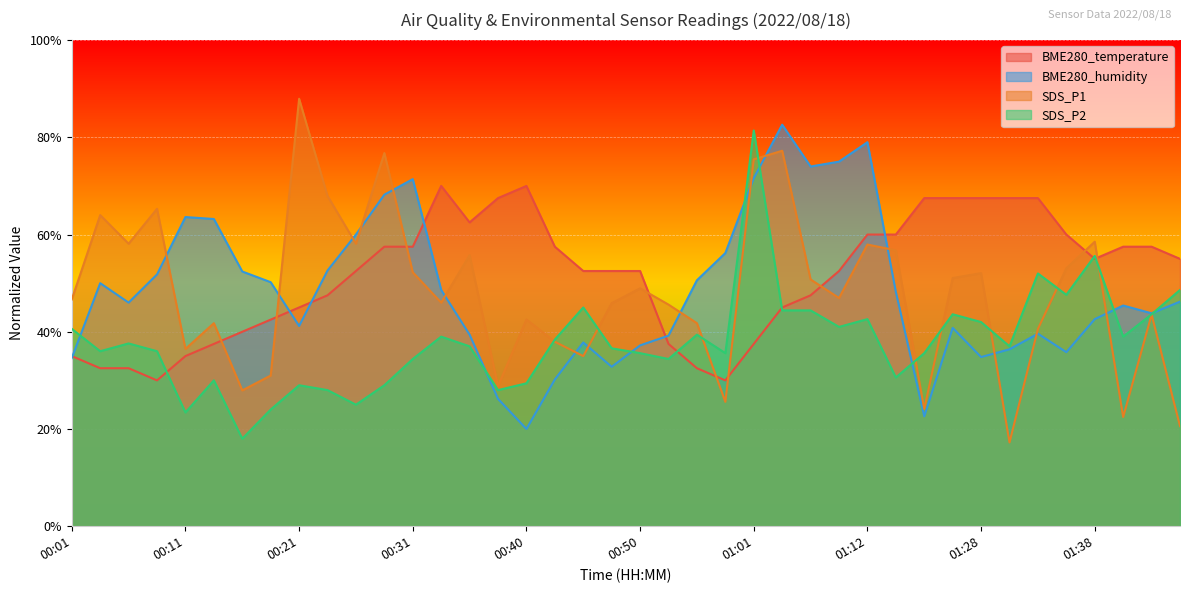

What is the label of the 24th point from the left?

00:59